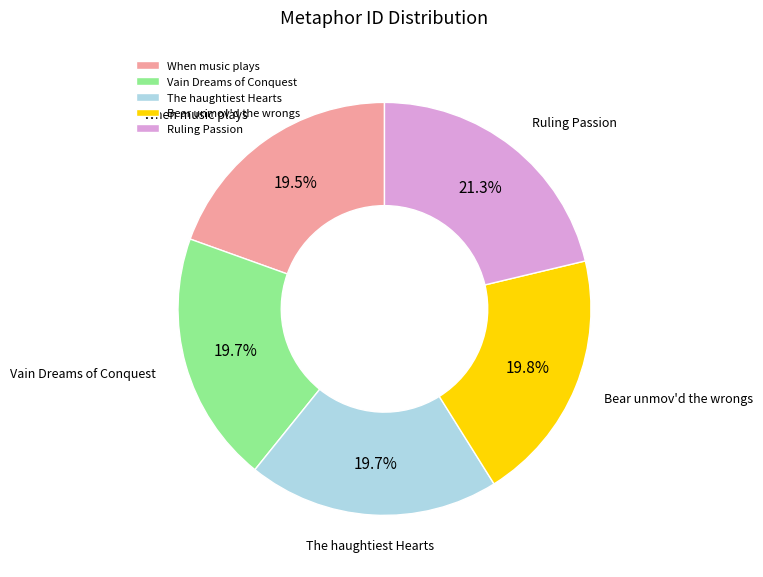

Does any single category account for the majority?

No